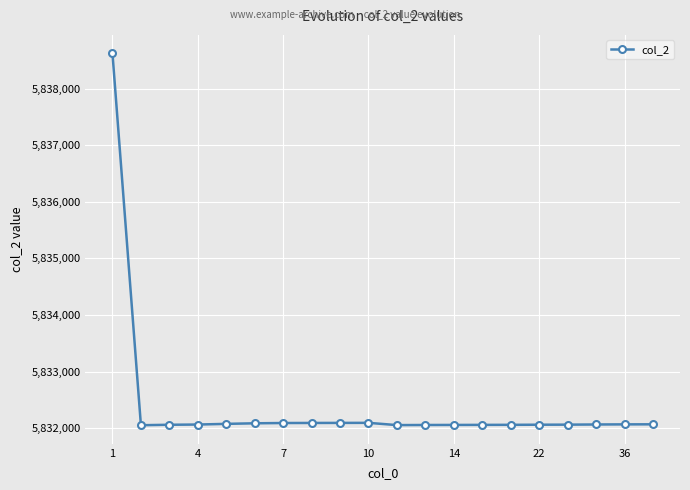

What is the value of the 13th point from the left?

5832055